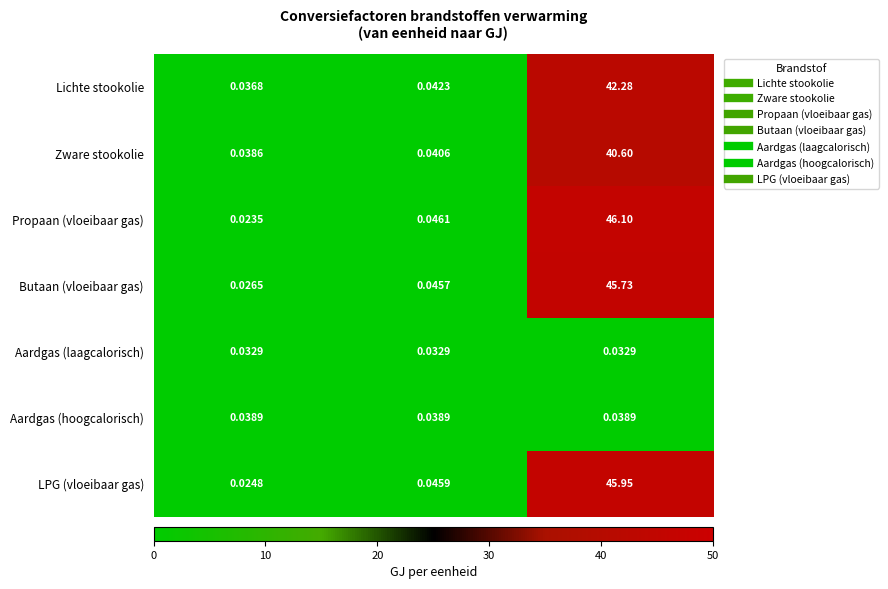

At how many categories does at least one series exceed 28?

1